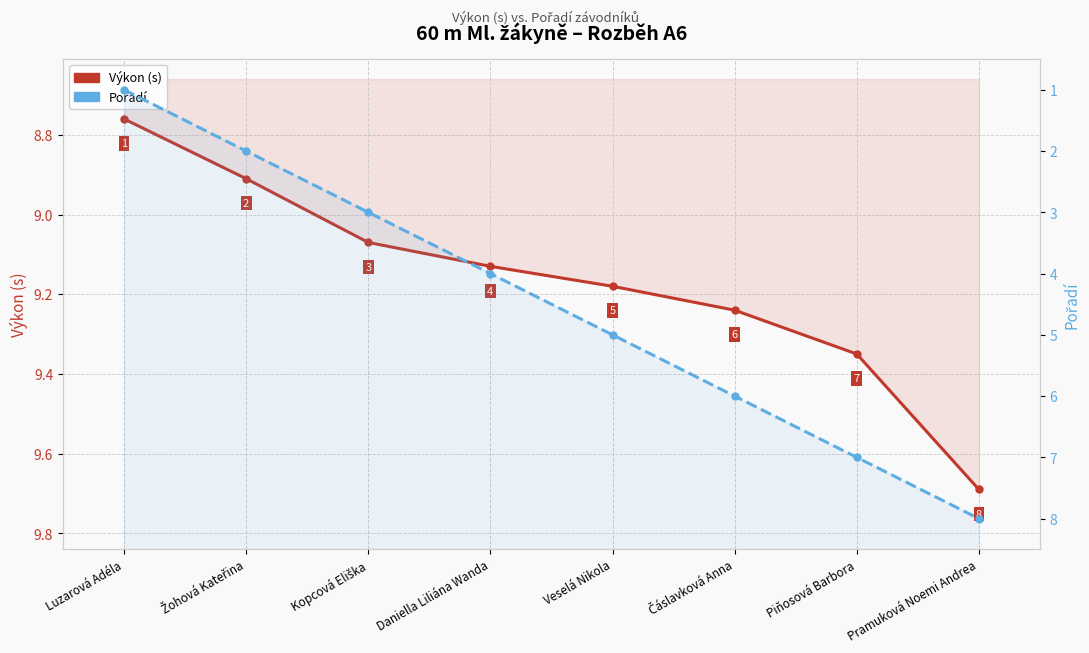

Reading left to right, extract all data points from this chart.

Výkon (s): Luzarová Adéla=8.8	Žohová Kateřina=8.9	Kopcová Eliška=9.1	Daniella Liliána Wanda=9.1	Veselá Nikola=9.2	Čáslavková Anna=9.2	Piňosová Barbora=9.3	Pramuková Noemi Andrea=9.7
Pořadí: Luzarová Adéla=1.0	Žohová Kateřina=2.0	Kopcová Eliška=3.0	Daniella Liliána Wanda=4.0	Veselá Nikola=5.0	Čáslavková Anna=6.0	Piňosová Barbora=7.0	Pramuková Noemi Andrea=8.0